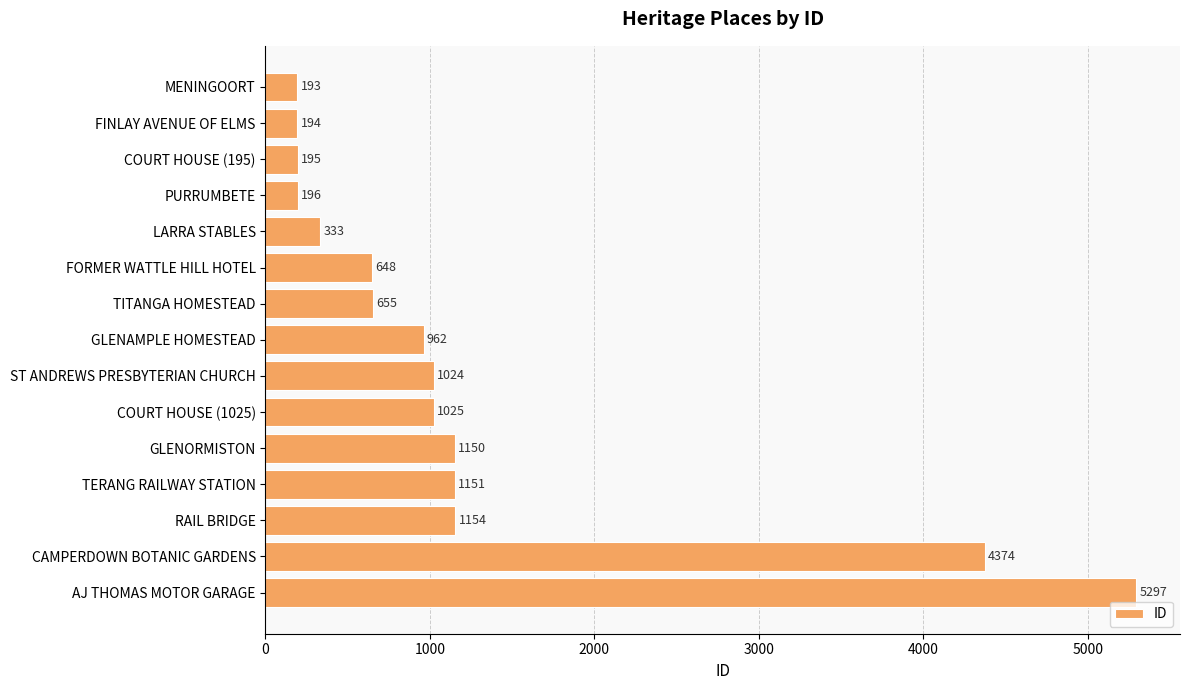

What is the sum of all values?

18551